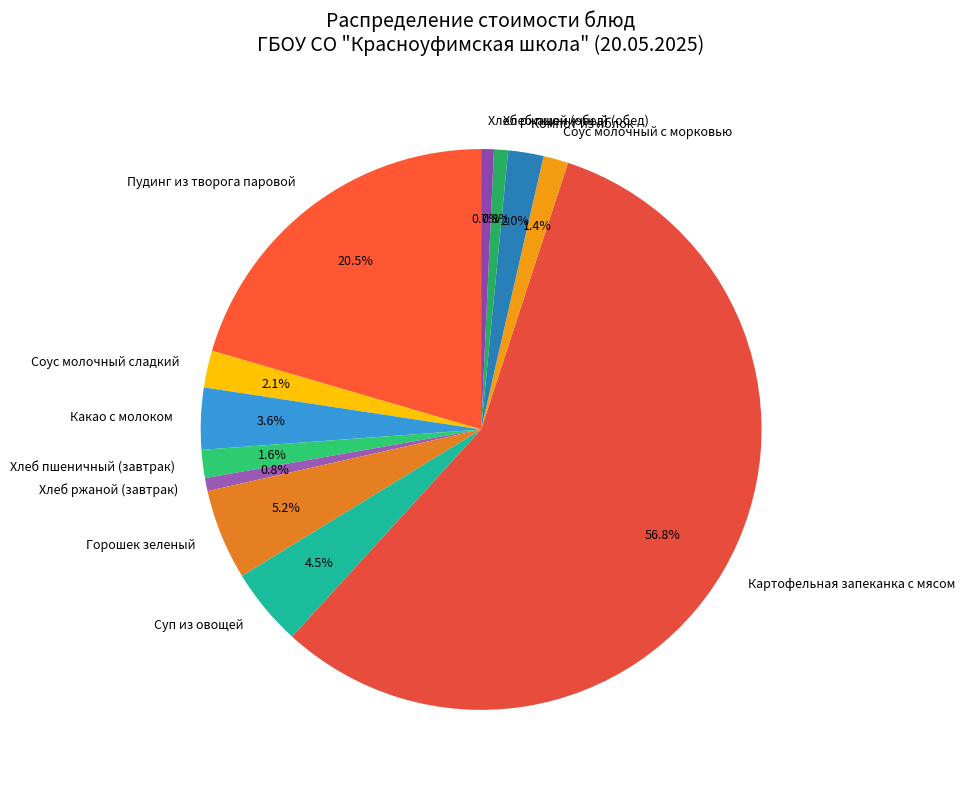

Does any single category account for the majority?

Yes